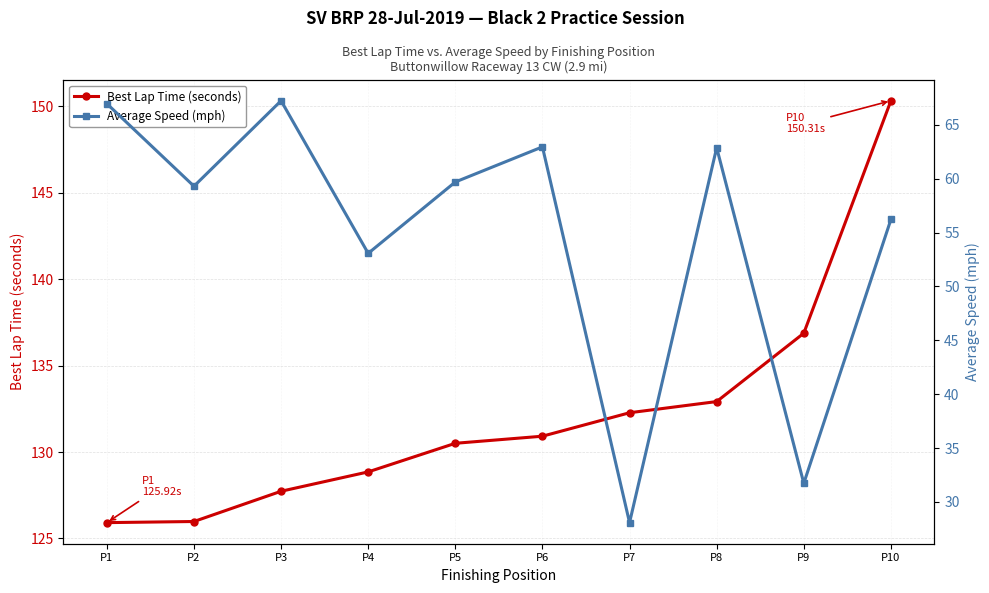

Rank the series at P9 from highest to lowest value.

Best Lap Time (seconds), Average Speed (mph)